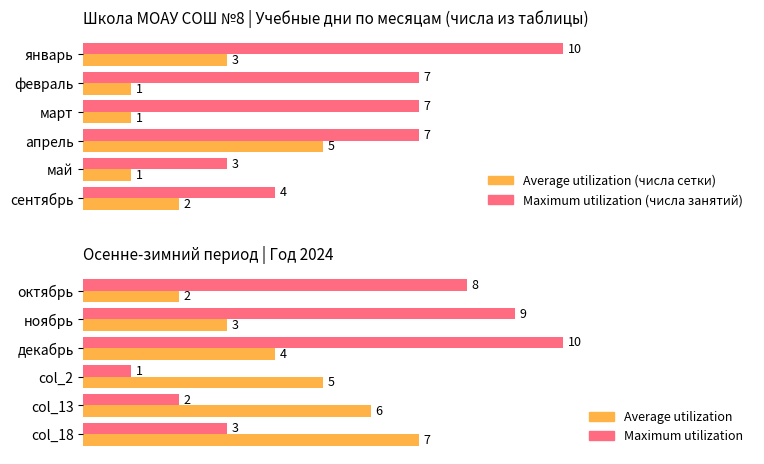

What is the average value of the Average utilization series?

4